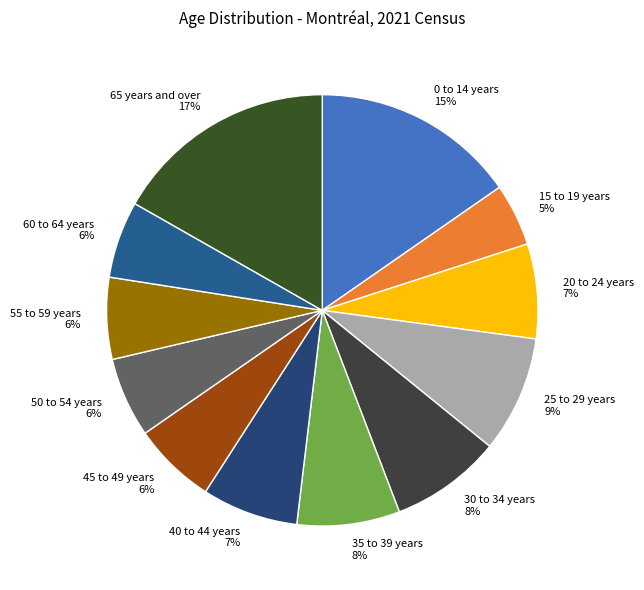

True or false: 0 to 14 years accounts for 26% of the total.

False